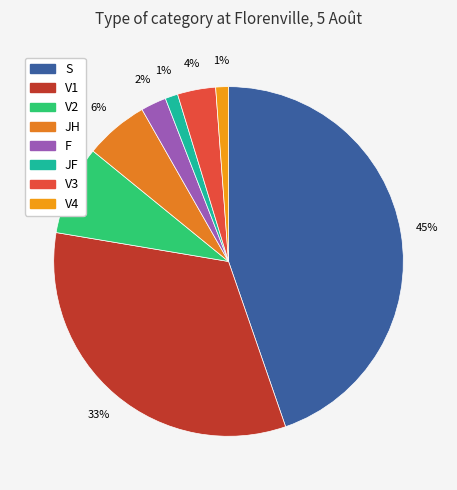

Does V1 represent more than half of the total?

No